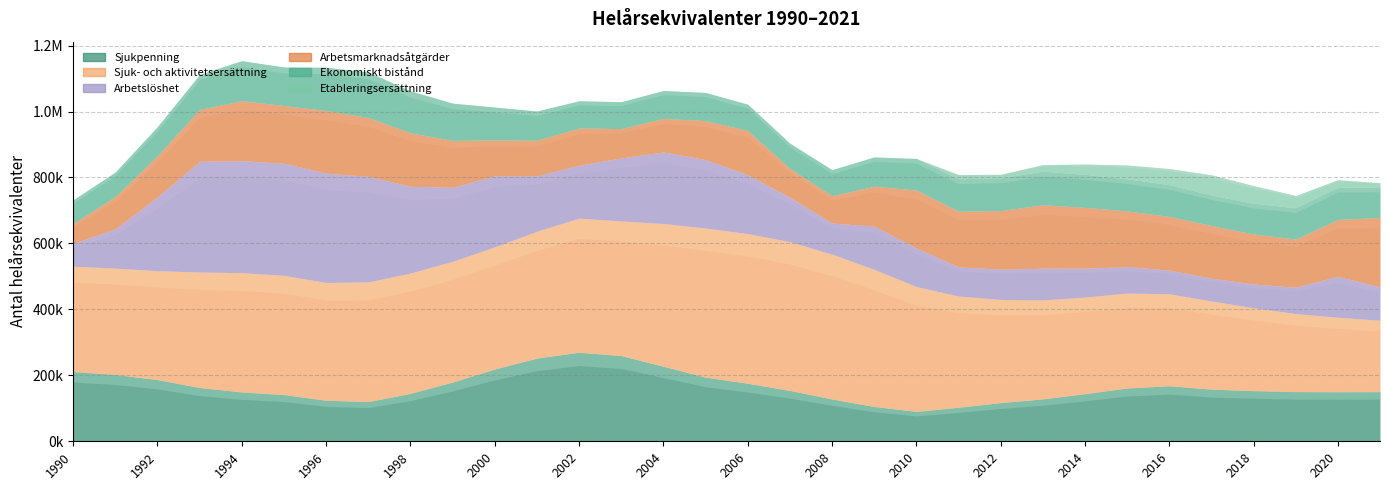

How many times do Sjukpenning and Arbetsmarknadsåtgärder cross each other?

7